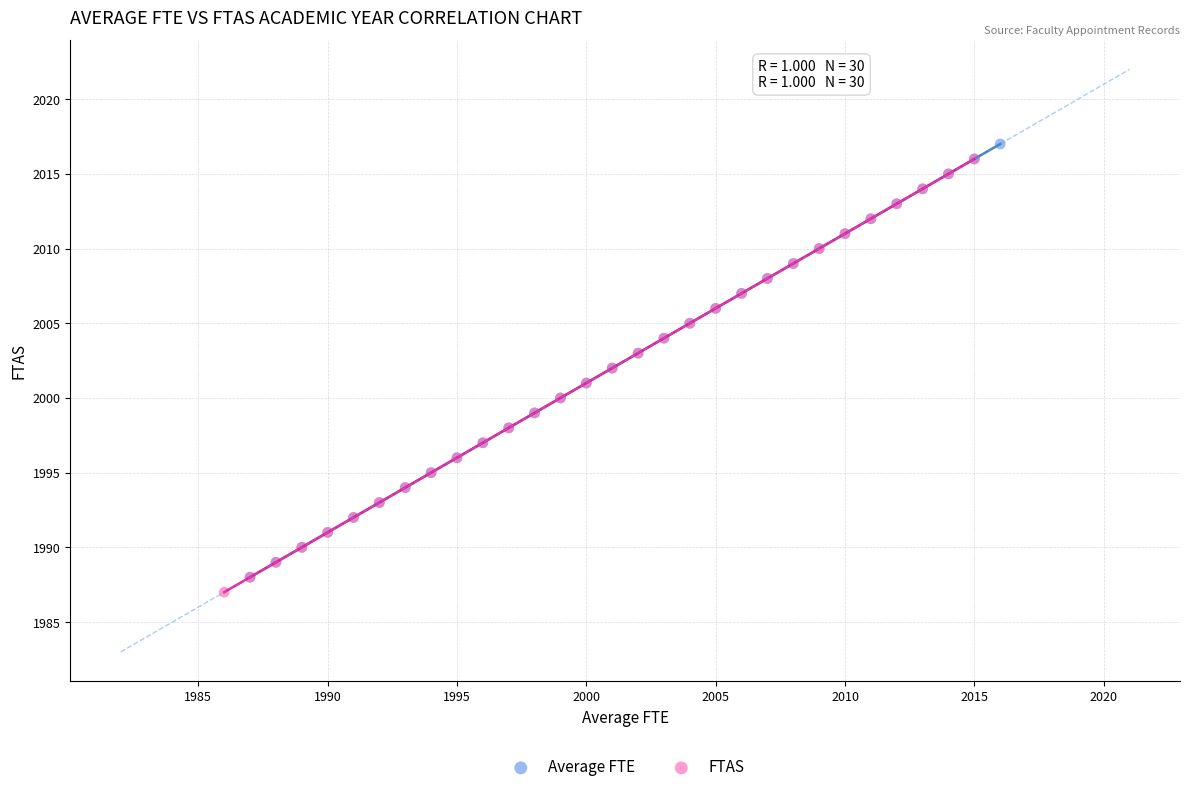

What are all the series names shown in the legend?

Average FTE, FTAS